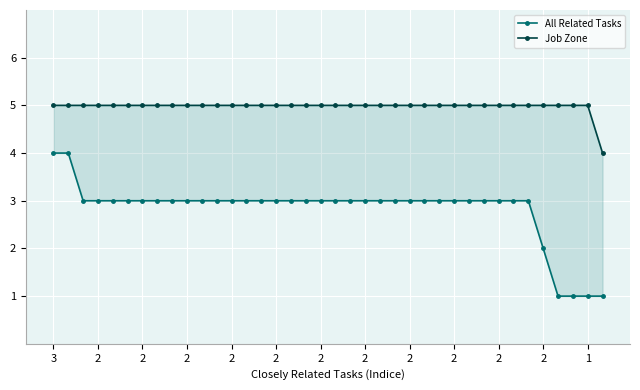

What is the approximate value of All Related Tasks at 17?

3